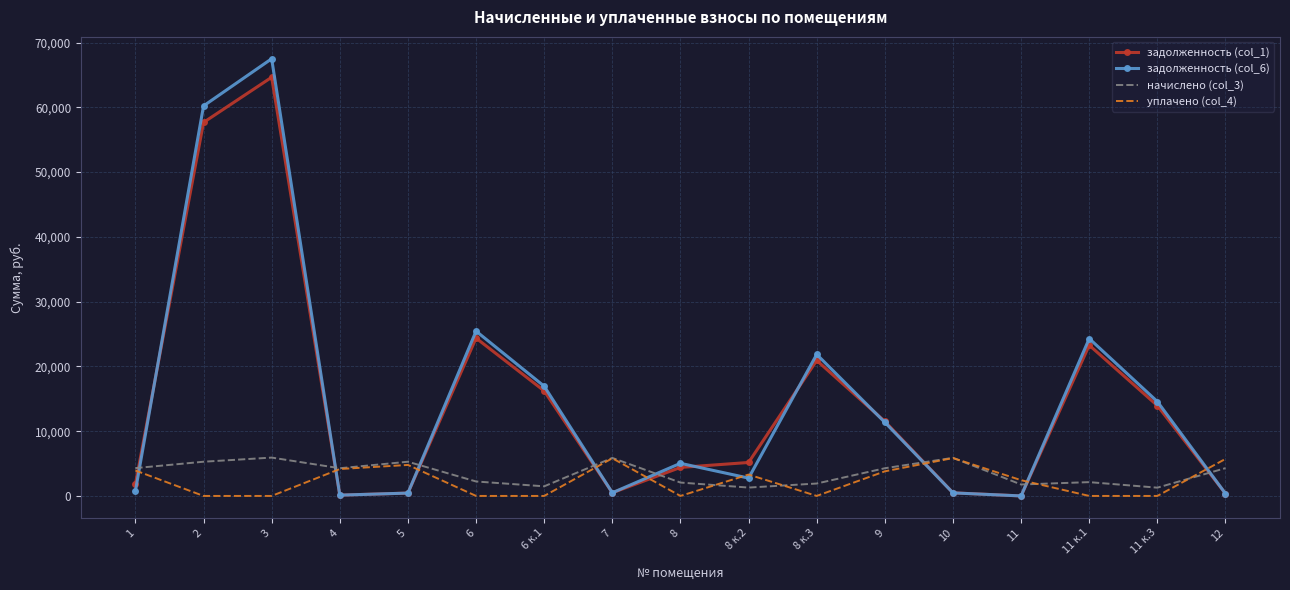

Count the number of data series in this chart.

4